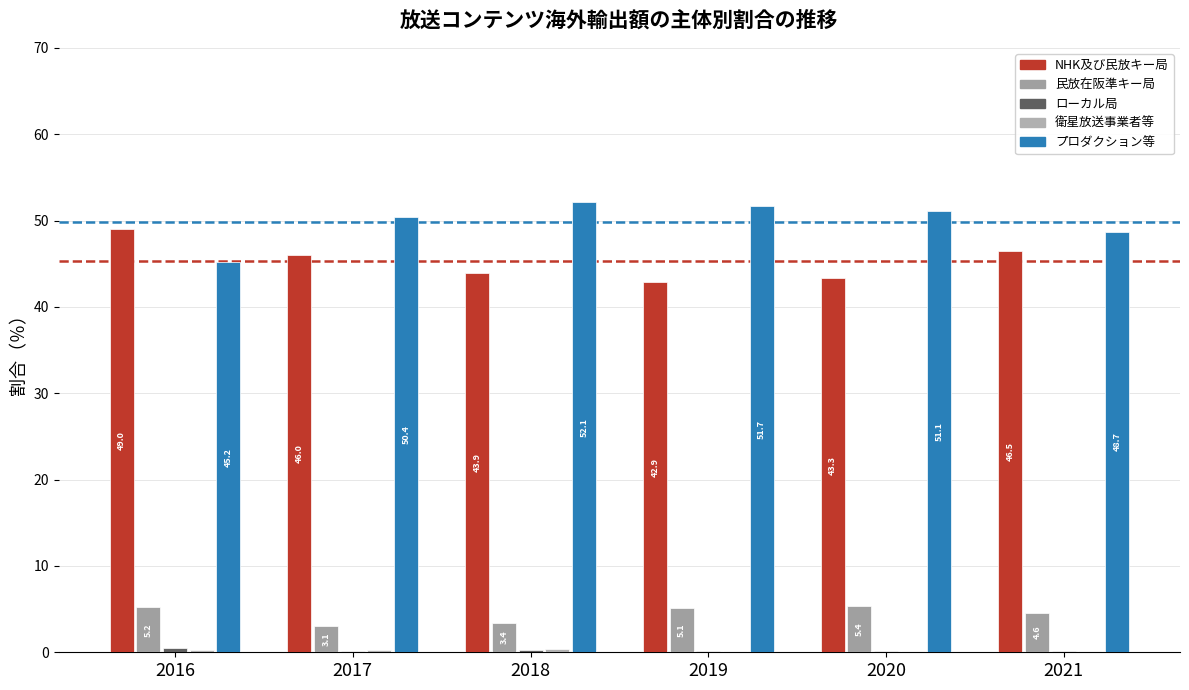

How many categories are shown in the chart?

6